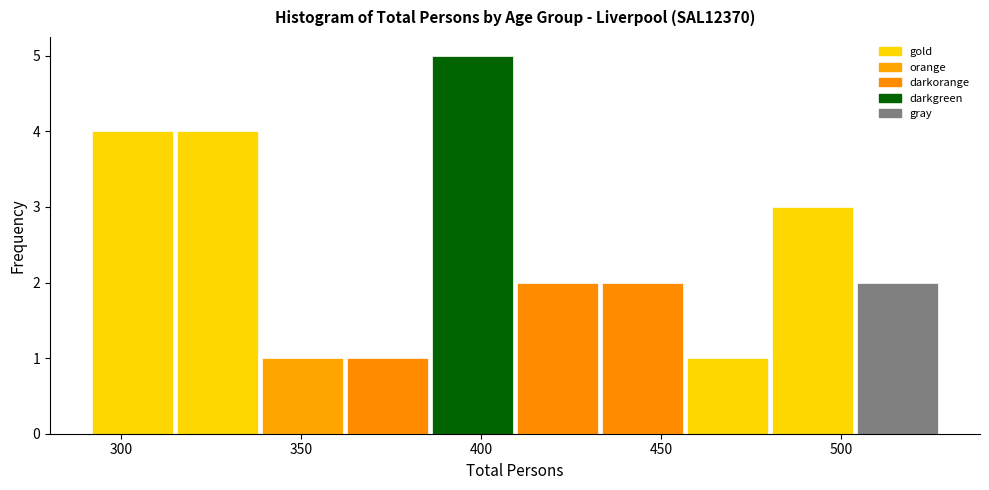

Reading left to right, list every bar in this chart as the range it spans on the x-axis followed by its height. Neither the bar edges nor the heights are printed on the chart, so give them approximately, as read against the axes.

290 to 315: 4
315 to 340: 4
340 to 365: 1
365 to 385: 1
385 to 410: 5
410 to 435: 2
435 to 455: 2
455 to 480: 1
480 to 505: 3
505 to 530: 2